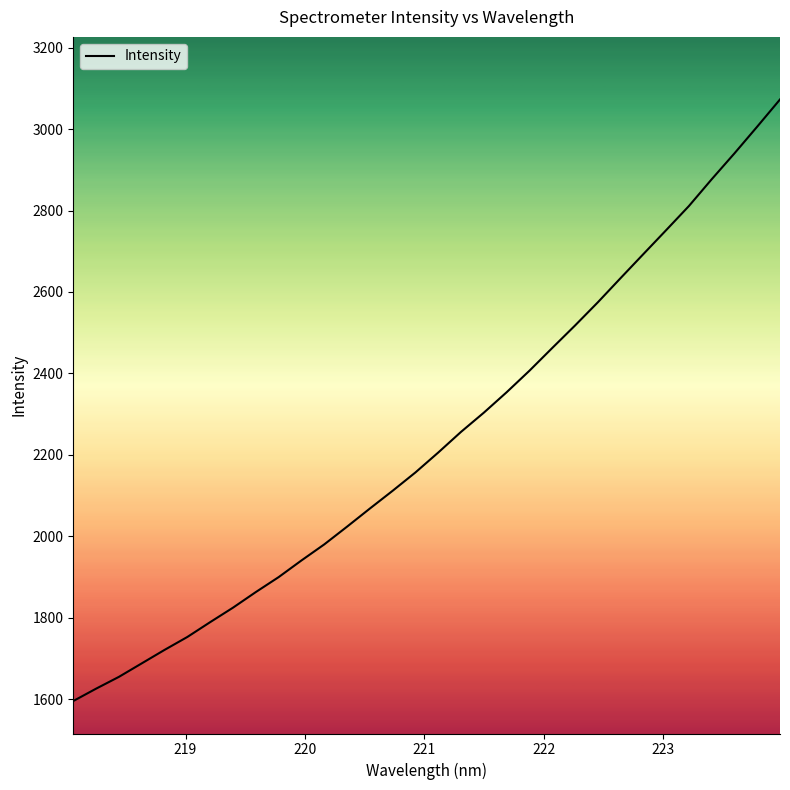

Reading right to left, transcribe all the data shown in this chart.

3072.8	3006.1	2940.4	2876.8	2811.1	2751.8	2693.0	2634.0	2574.5	2517.6	2462.4	2406.6	2353.8	2303.6	2256.5	2205.8	2156.9	2111.8	2068.1	2023.7	1980.1	1940.6	1899.7	1863.0	1824.7	1789.2	1752.8	1721.0	1687.9	1654.8	1625.8	1595.4